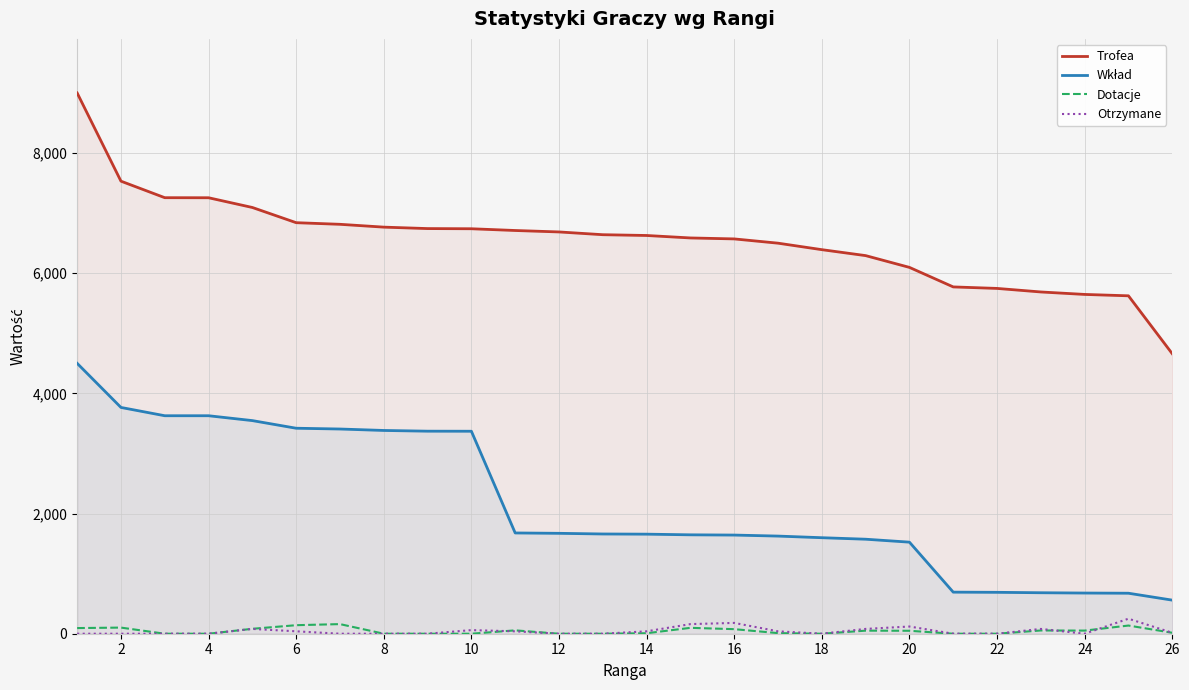

Which series has the largest range (max minus min)?

Trofea